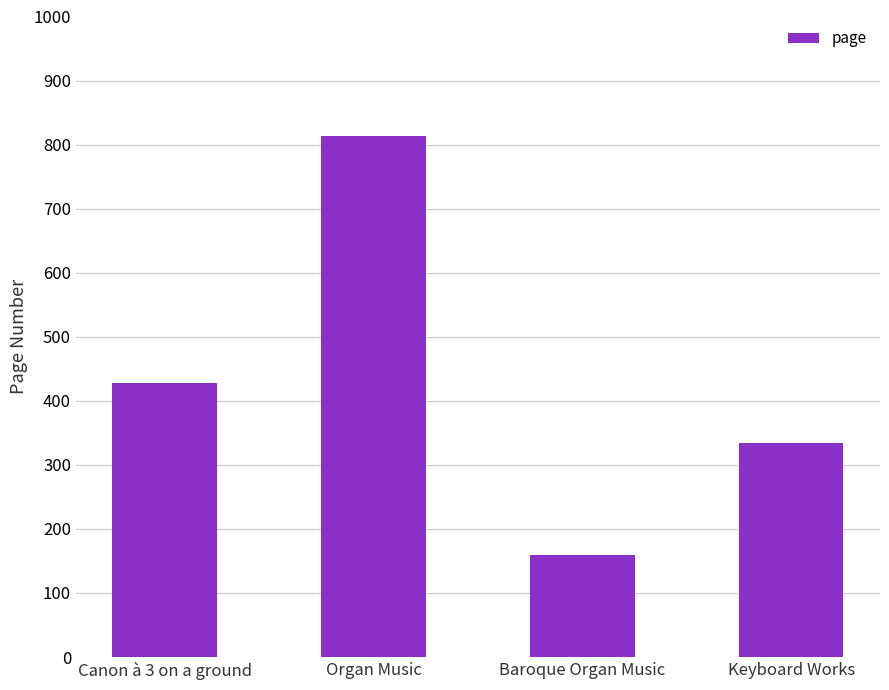

Reading right to left, transcribe all the data shown in this chart.

Keyboard Works=334	Baroque Organ Music=160	Organ Music=814	Canon à 3 on a ground=428